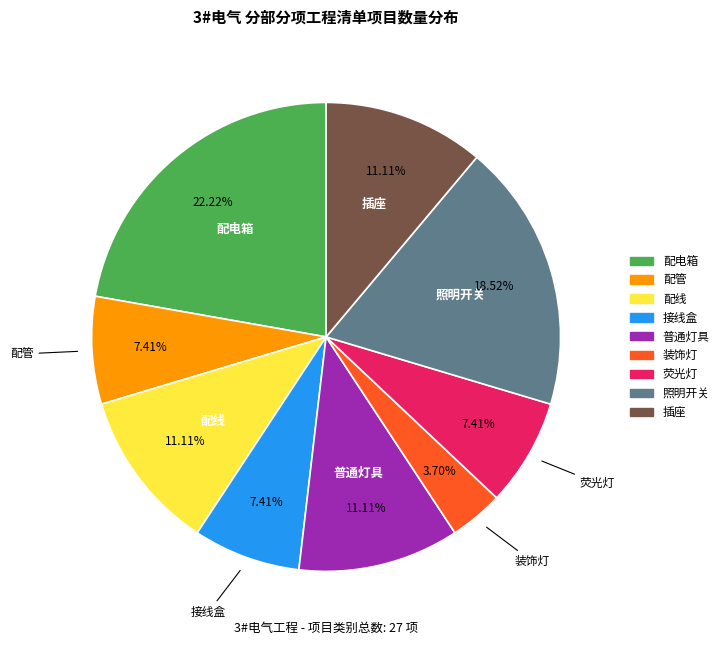

True or false: 插座 accounts for 25% of the total.

False